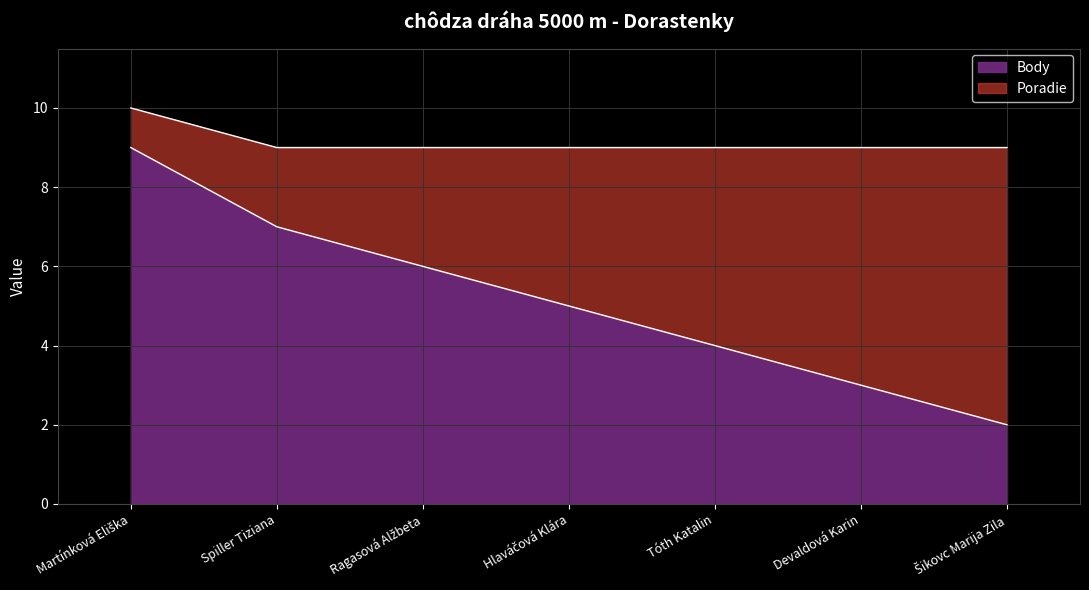

Is it true that the value at Devaldová Karin is 3?

True